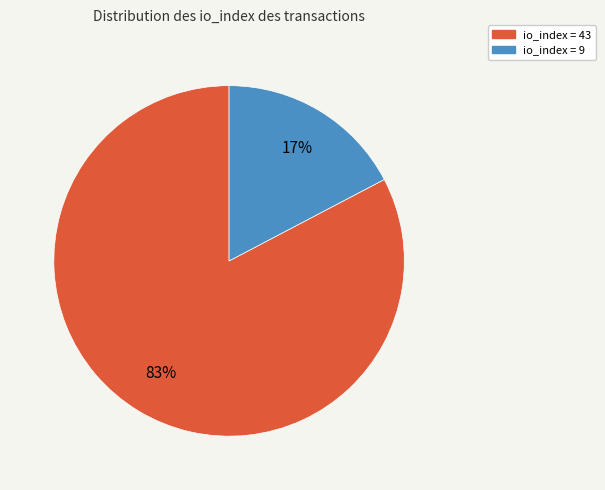

Is there any slice that represents more than half of the pie?

Yes